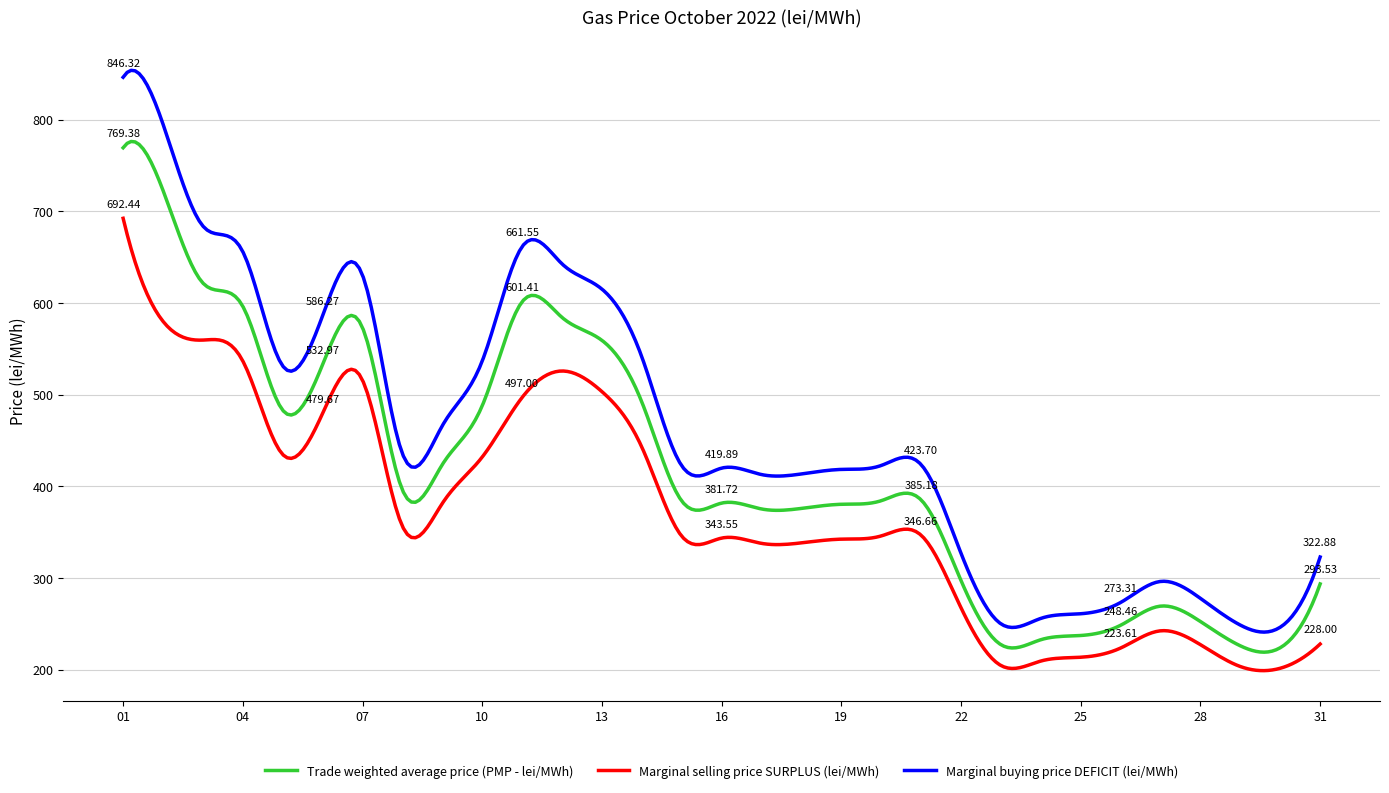

What is the greatest value displayed?

853.9